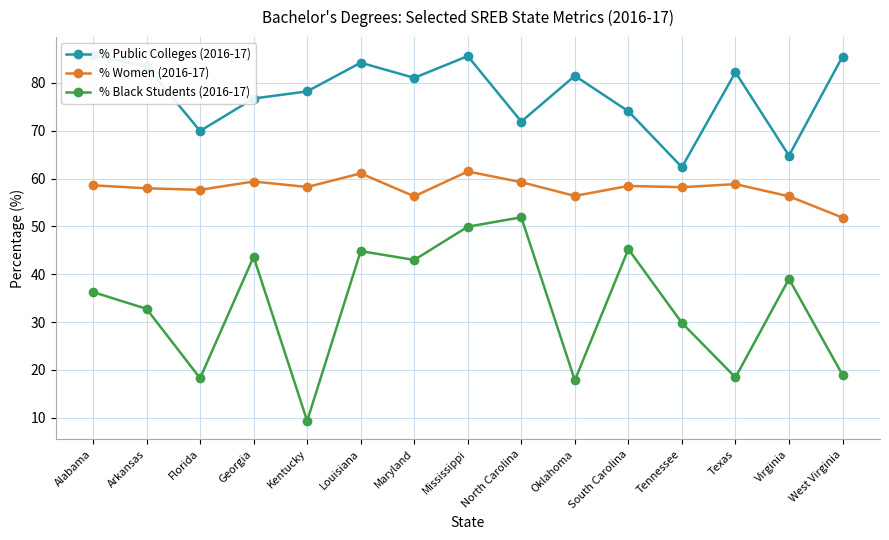

Which series has the widest spread of values?

% Black Students (2016-17)